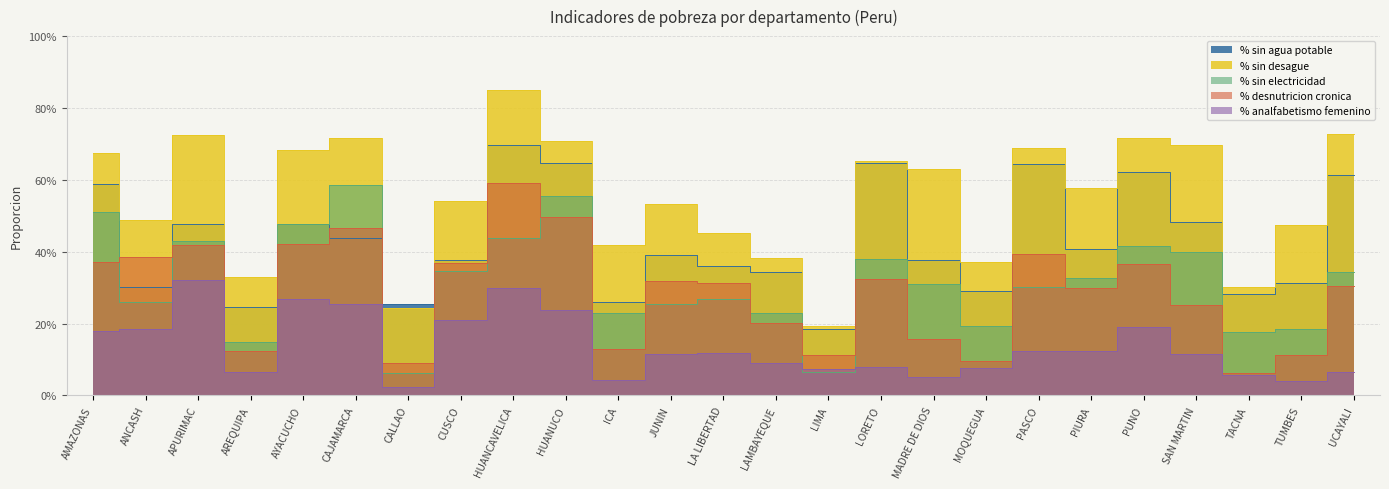

Reading right to left, transcribe all the data shown in this chart.

% sin agua potable: UCAYALI=0.6	TUMBES=0.3	TACNA=0.3	SAN MARTIN=0.5	PUNO=0.6	PIURA=0.4	PASCO=0.6	MOQUEGUA=0.3	MADRE DE DIOS=0.4	LORETO=0.6	LIMA=0.2	LAMBAYEQUE=0.3	LA LIBERTAD=0.4	JUNIN=0.4	ICA=0.3	HUANUCO=0.6	HUANCAVELICA=0.7	CUSCO=0.4	CALLAO=0.3	CAJAMARCA=0.4	AYACUCHO=0.5	AREQUIPA=0.2	APURIMAC=0.5	ANCASH=0.3	AMAZONAS=0.6
% sin desague: UCAYALI=0.7	TUMBES=0.5	TACNA=0.3	SAN MARTIN=0.7	PUNO=0.7	PIURA=0.6	PASCO=0.7	MOQUEGUA=0.4	MADRE DE DIOS=0.6	LORETO=0.7	LIMA=0.2	LAMBAYEQUE=0.4	LA LIBERTAD=0.5	JUNIN=0.5	ICA=0.4	HUANUCO=0.7	HUANCAVELICA=0.8	CUSCO=0.5	CALLAO=0.2	CAJAMARCA=0.7	AYACUCHO=0.7	AREQUIPA=0.3	APURIMAC=0.7	ANCASH=0.5	AMAZONAS=0.7
% sin electricidad: UCAYALI=0.3	TUMBES=0.2	TACNA=0.2	SAN MARTIN=0.4	PUNO=0.4	PIURA=0.3	PASCO=0.3	MOQUEGUA=0.2	MADRE DE DIOS=0.3	LORETO=0.4	LIMA=0.1	LAMBAYEQUE=0.2	LA LIBERTAD=0.3	JUNIN=0.3	ICA=0.2	HUANUCO=0.6	HUANCAVELICA=0.4	CUSCO=0.3	CALLAO=0.1	CAJAMARCA=0.6	AYACUCHO=0.5	AREQUIPA=0.1	APURIMAC=0.4	ANCASH=0.3	AMAZONAS=0.5
% desnutricion cronica: UCAYALI=0.3	TUMBES=0.1	TACNA=0.1	SAN MARTIN=0.3	PUNO=0.4	PIURA=0.3	PASCO=0.4	MOQUEGUA=0.1	MADRE DE DIOS=0.2	LORETO=0.3	LIMA=0.1	LAMBAYEQUE=0.2	LA LIBERTAD=0.3	JUNIN=0.3	ICA=0.1	HUANUCO=0.5	HUANCAVELICA=0.6	CUSCO=0.4	CALLAO=0.1	CAJAMARCA=0.5	AYACUCHO=0.4	AREQUIPA=0.1	APURIMAC=0.4	ANCASH=0.4	AMAZONAS=0.4
% analfabetismo femenino: UCAYALI=0.1	TUMBES=0.0	TACNA=0.1	SAN MARTIN=0.1	PUNO=0.2	PIURA=0.1	PASCO=0.1	MOQUEGUA=0.1	MADRE DE DIOS=0.1	LORETO=0.1	LIMA=0.1	LAMBAYEQUE=0.1	LA LIBERTAD=0.1	JUNIN=0.1	ICA=0.0	HUANUCO=0.2	HUANCAVELICA=0.3	CUSCO=0.2	CALLAO=0.0	CAJAMARCA=0.3	AYACUCHO=0.3	AREQUIPA=0.1	APURIMAC=0.3	ANCASH=0.2	AMAZONAS=0.2